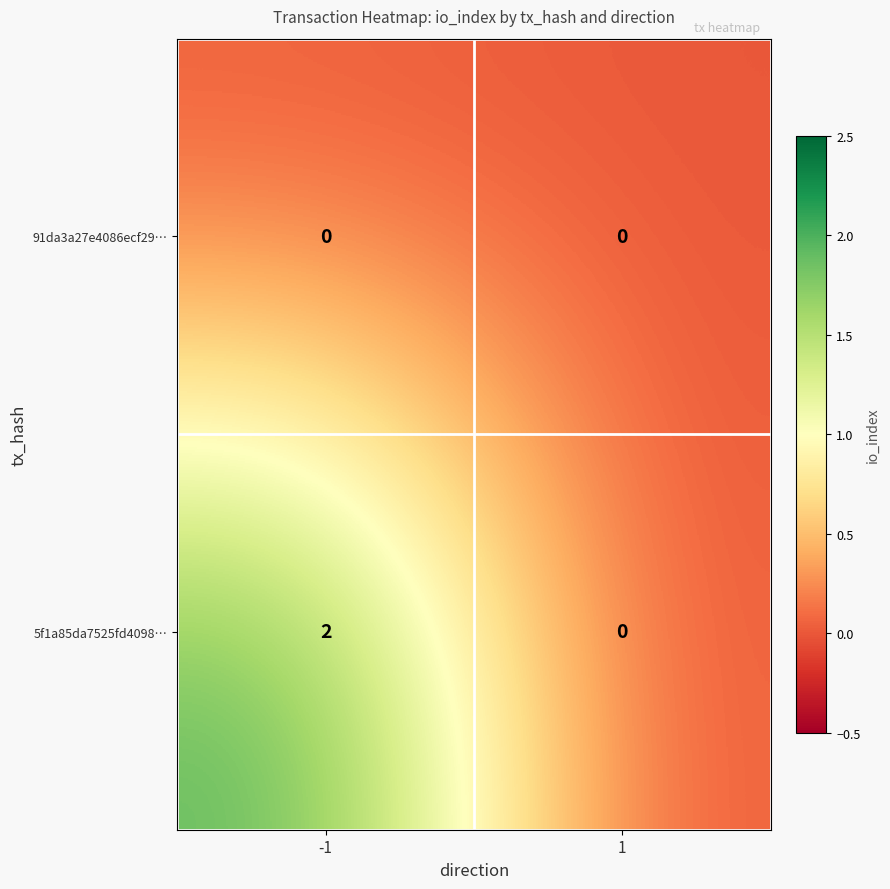

Reading left to right, transcribe all the data shown in this chart.

91da3a27e4086ecf29…: 0	0
5f1a85da7525fd4098…: 2	0